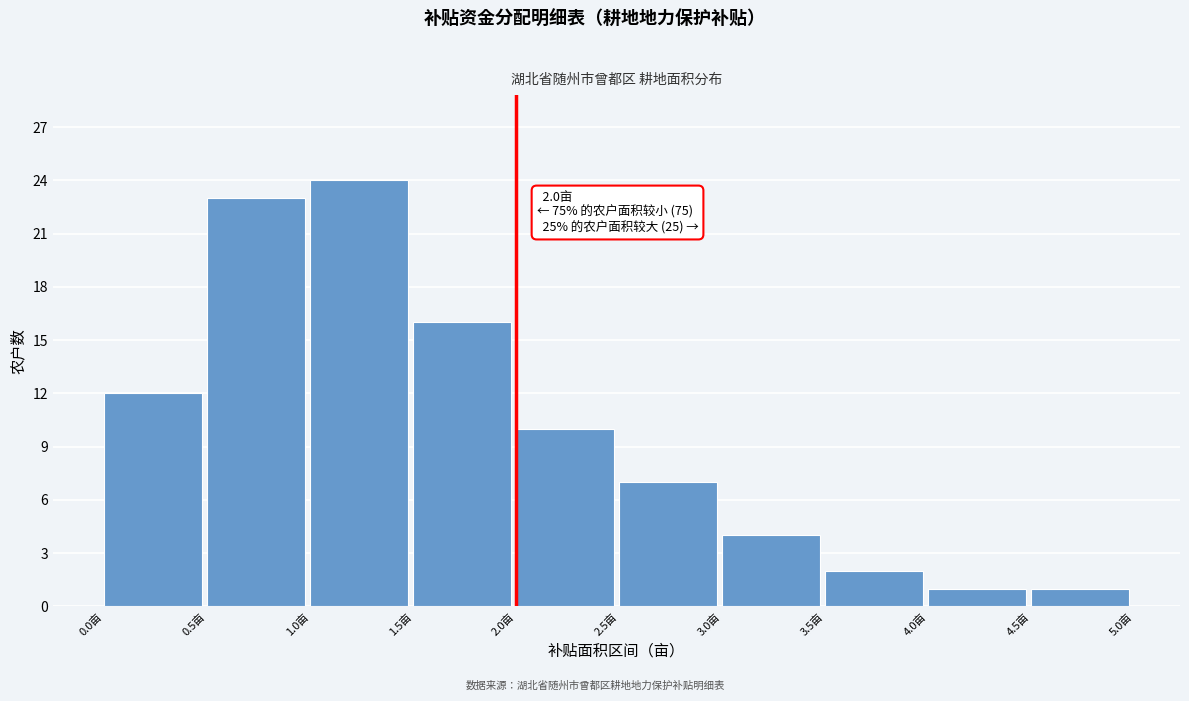

Over which range of the x-axis is the bar tallest?

1.0 to 1.5